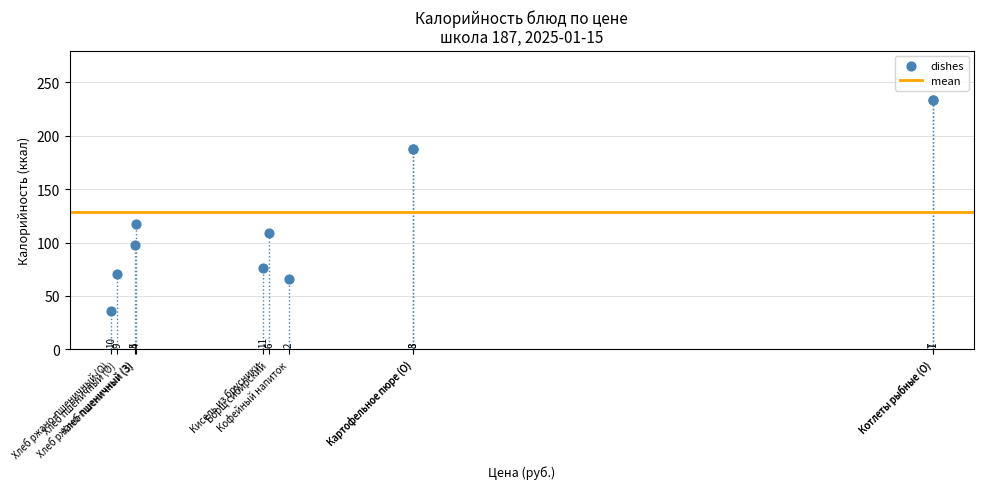

What Y value in the scatter plot is closest to 134?

117.2